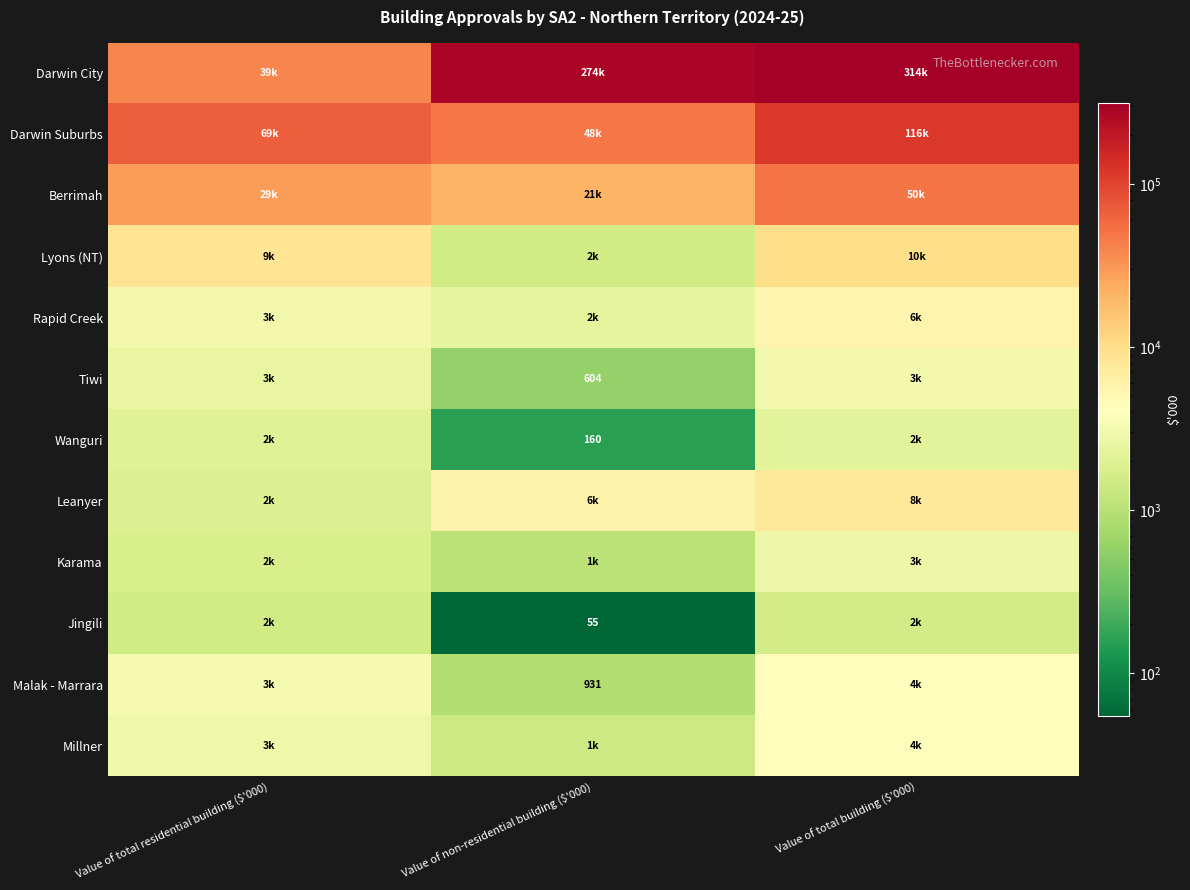

Which has a higher value, Value of non-residential building ($'000) or Value of total residential building ($'000)?

Value of non-residential building ($'000)